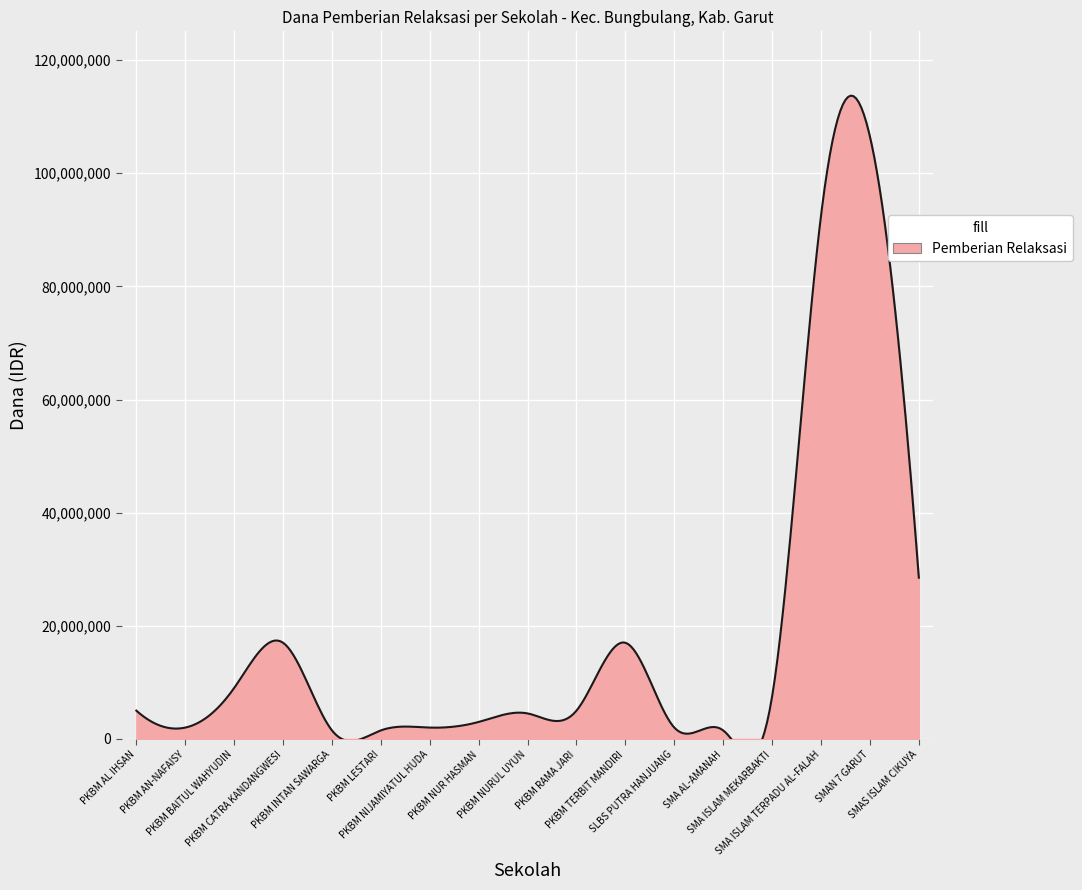

Reading left to right, list all the values displayed in this chart.

5000000	2000000	9000000	17000000	1500000	1500000	2000000	3000000	4500000	5000000	17000000	2000000	1500000	7500000	92500000	106500000	28500000